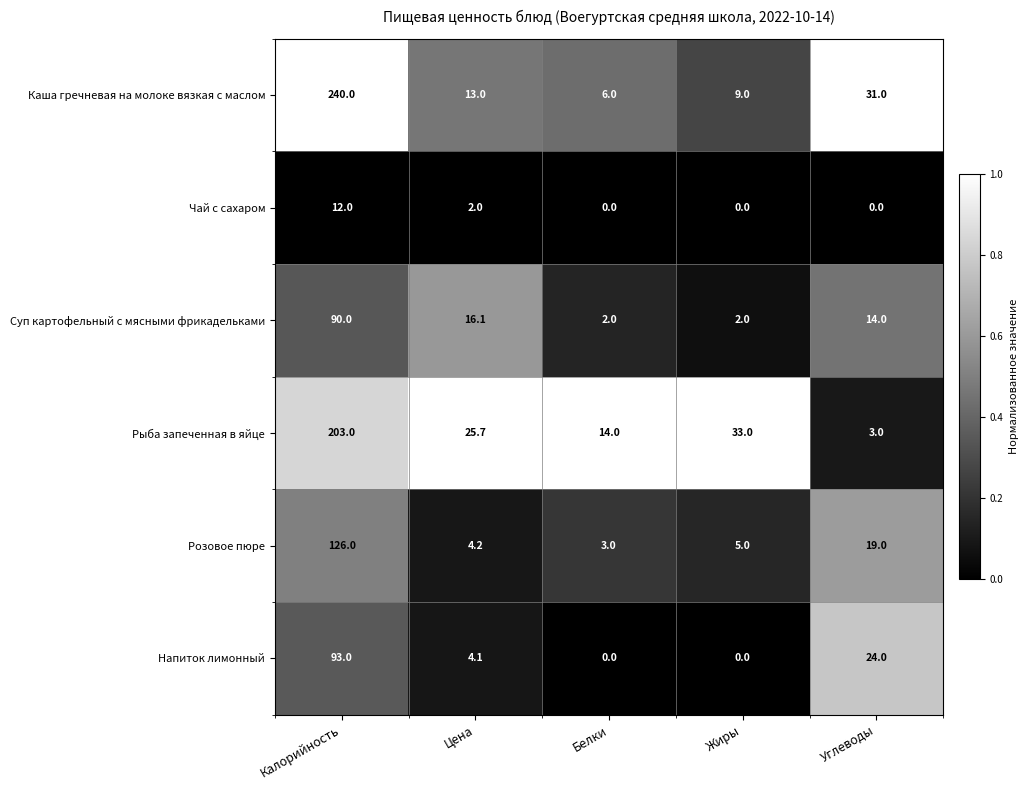

Is the value of Суп картофельный с мясными фрикадельками at Жиры greater than the value of Рыба запеченная в яйце at Жиры?

No